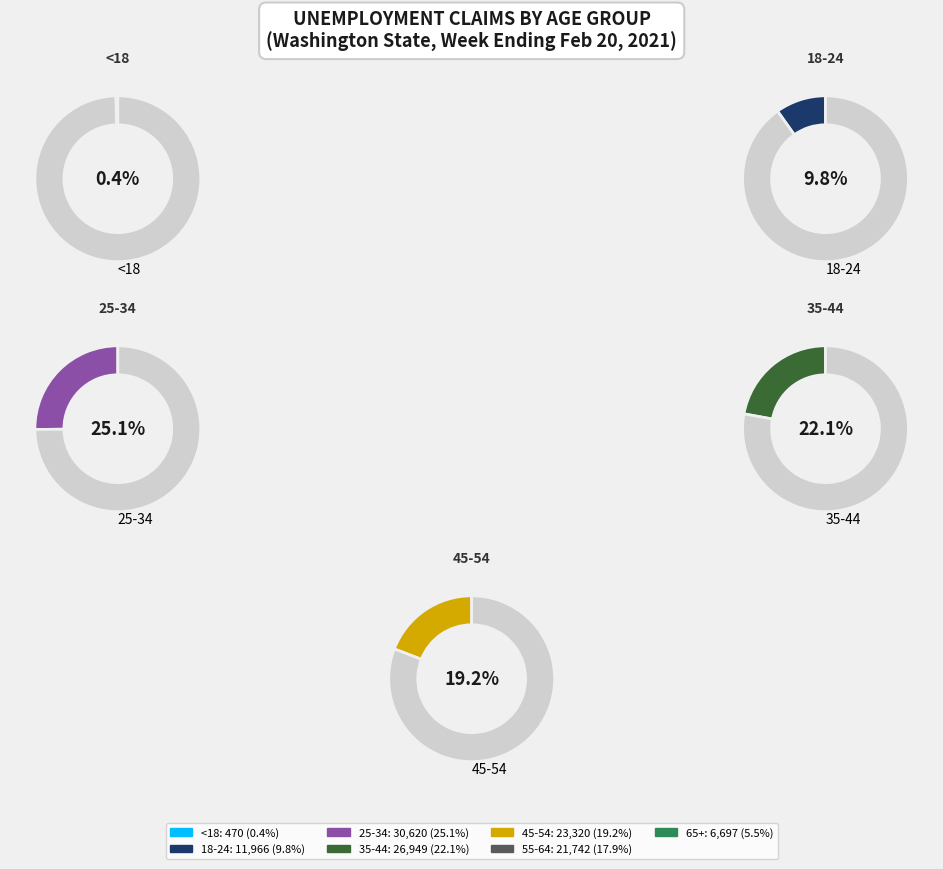

To the nearest percent, what is the average slice percentage?

14%